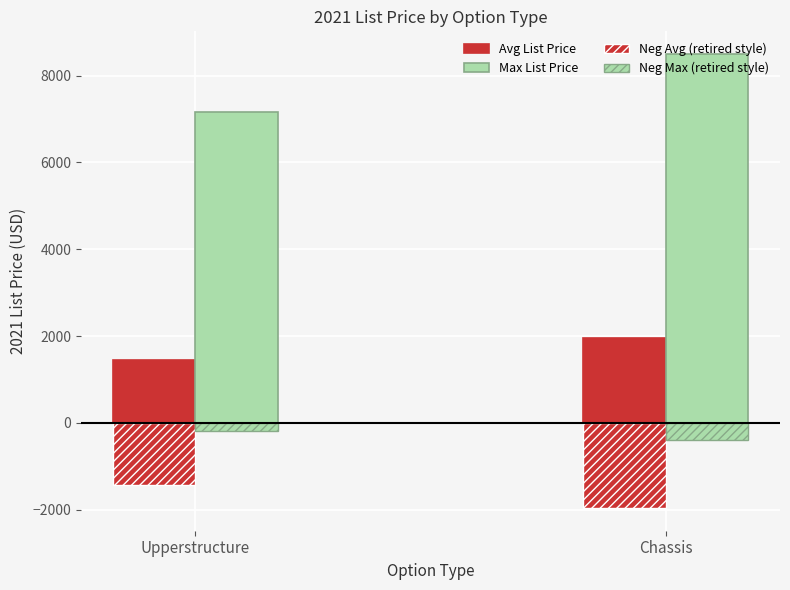

How many bars are there in total?

8